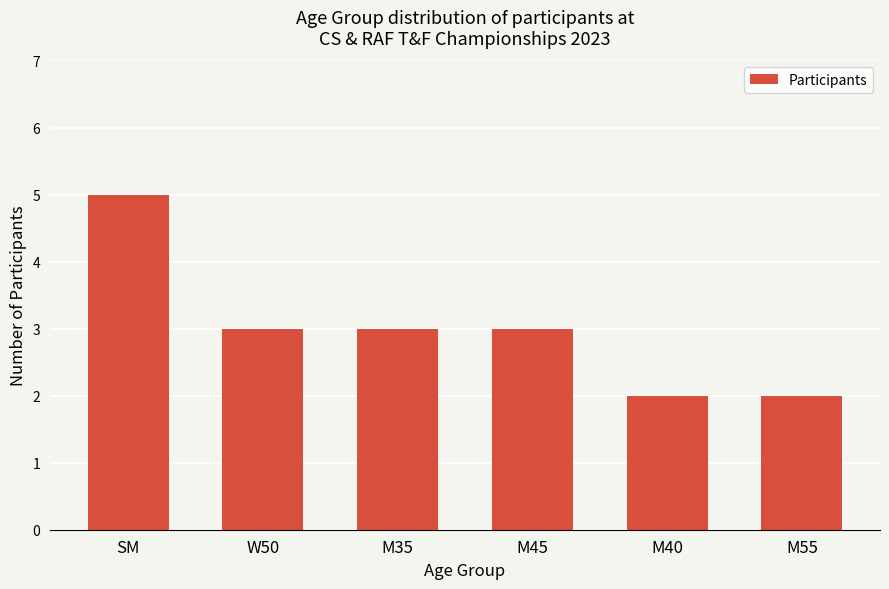

The value at M40 is 1. True or false?

False